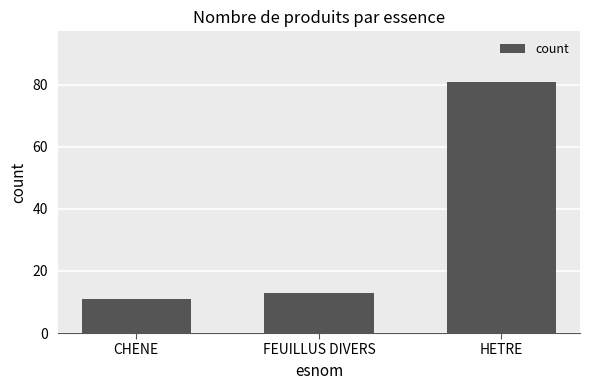

What is the label of the 2nd bar from the left?

FEUILLUS DIVERS